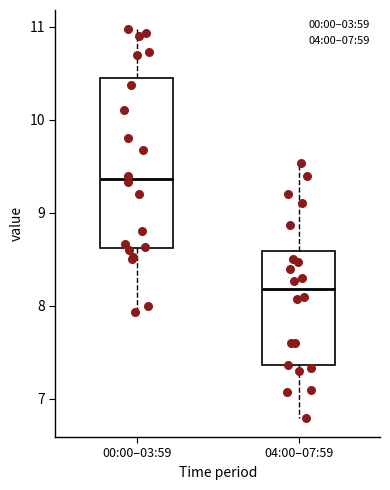

Where does the median line of the box for 00:00–03:59 sit on the y-axis? The values are not printed on the chart, so give them approximately, as read against the axis.

9.4